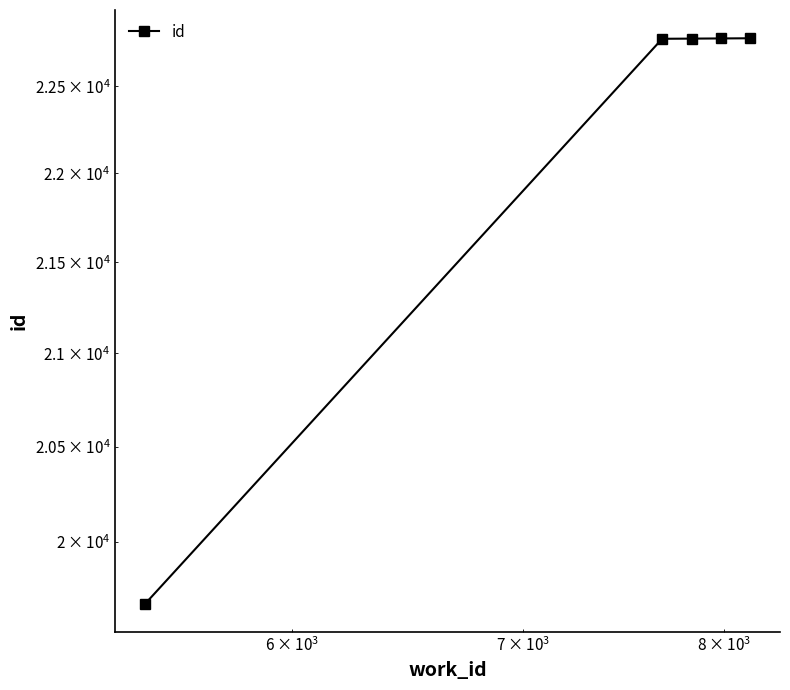

How many lines are shown in the chart?

1